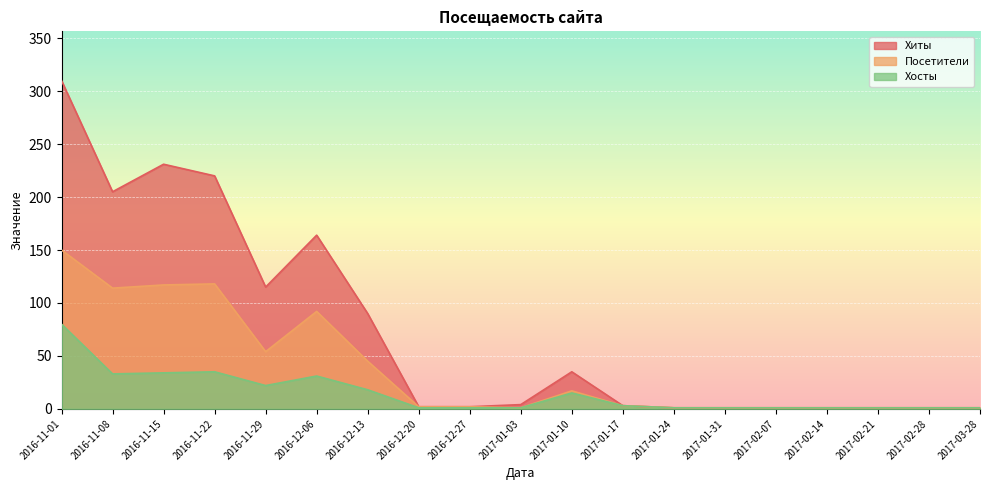

What is the difference between the second highest and second lowest values in the Хосты series?

34